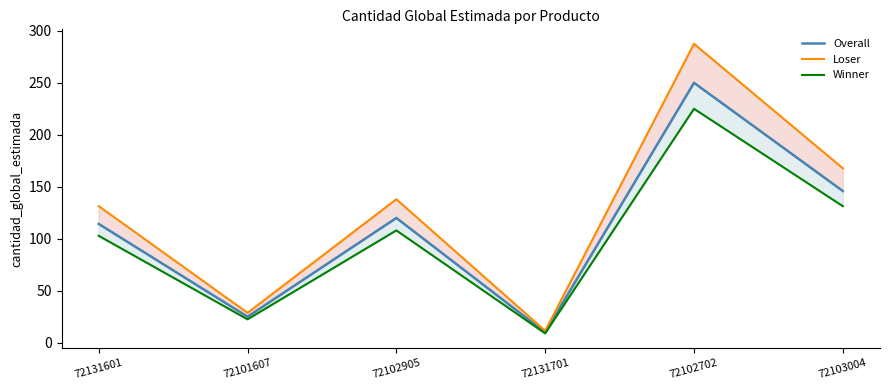

What is the minimum value for Loser?

11.5